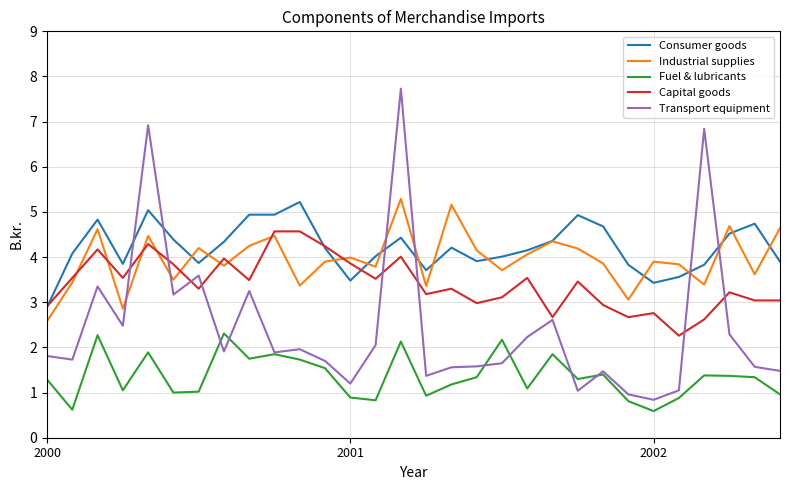

True or false: Capital goods and Fuel & lubricants cross at least once.

False